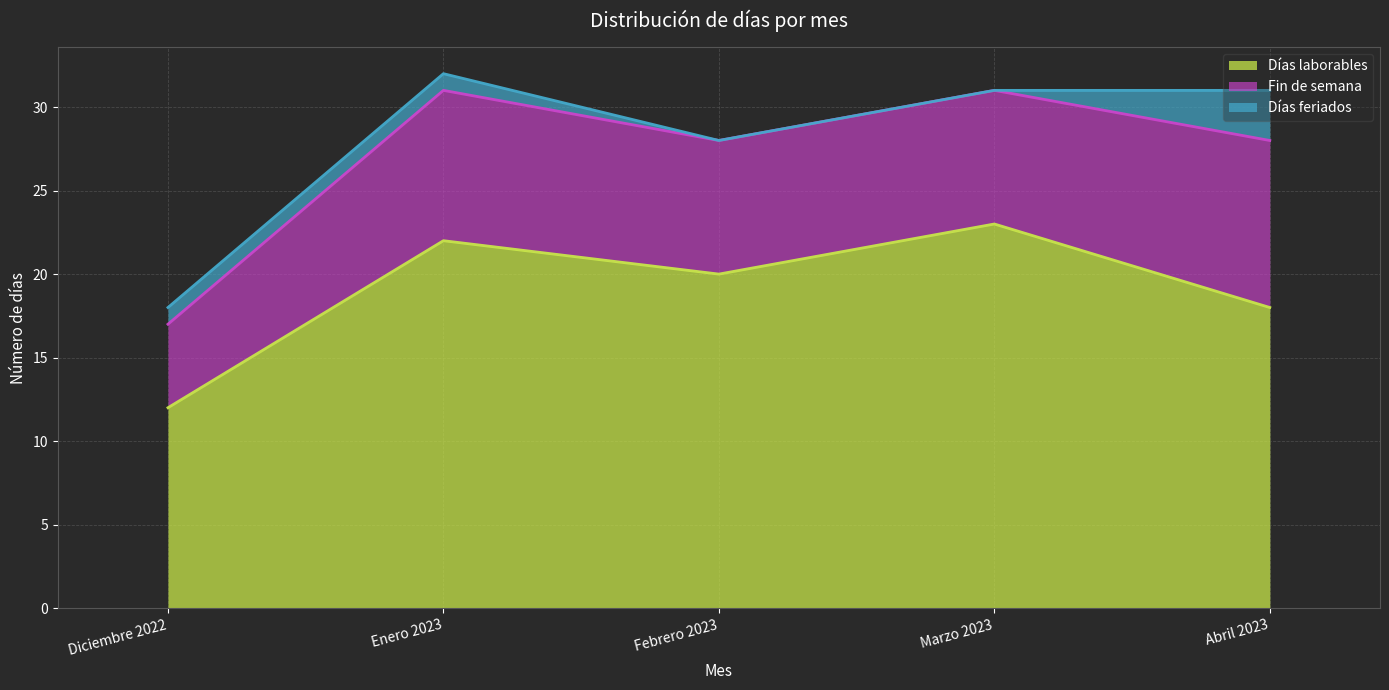

Where is the first local maximum for Fin de semana?

Enero 2023